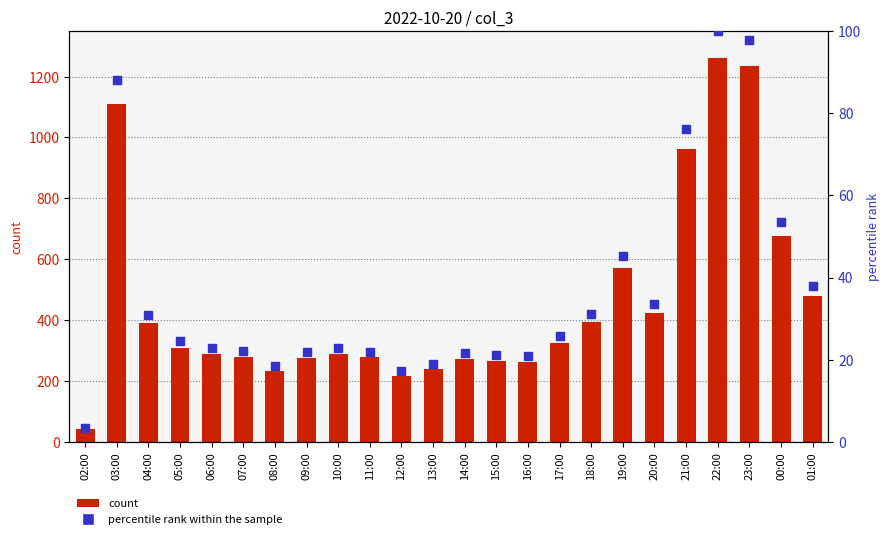

At which category is the sum across all series the highest?

22:00